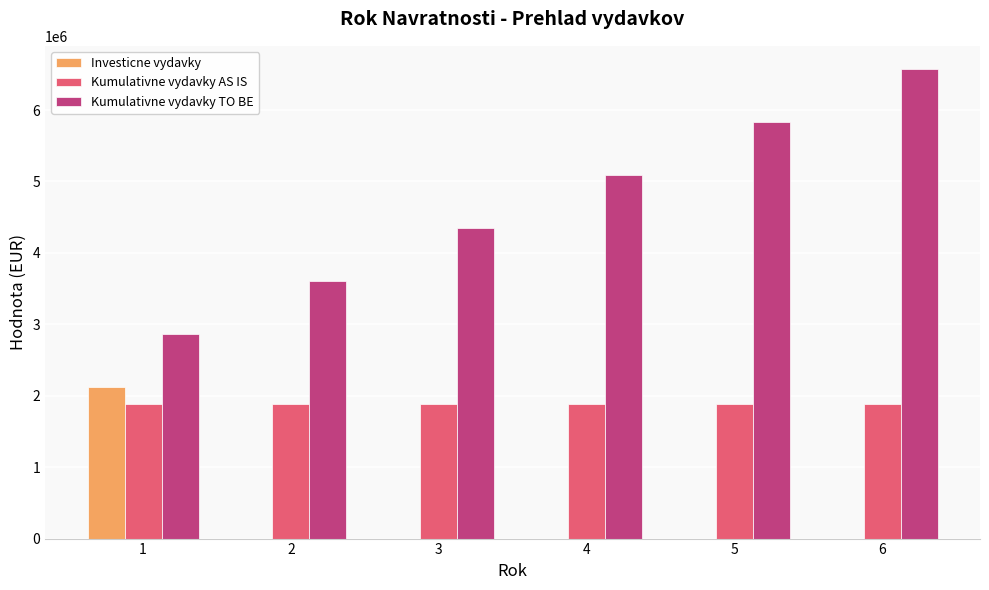

At which category is the sum across all series the highest?

6